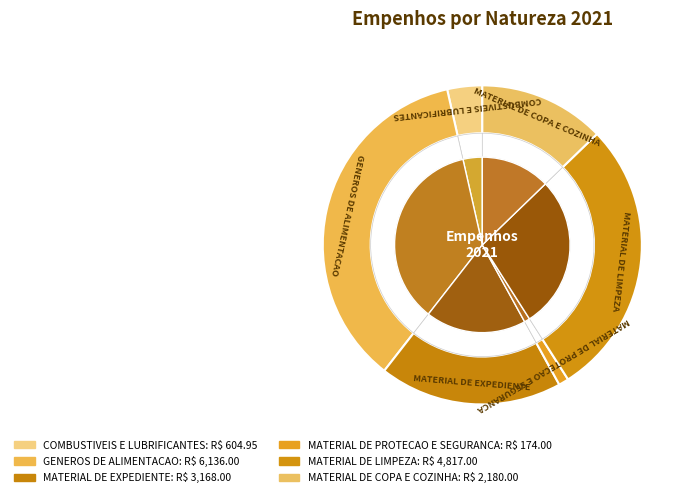

What is the smallest slice in the pie chart?

MATERIAL DE PROTECAO E SEGURANCA